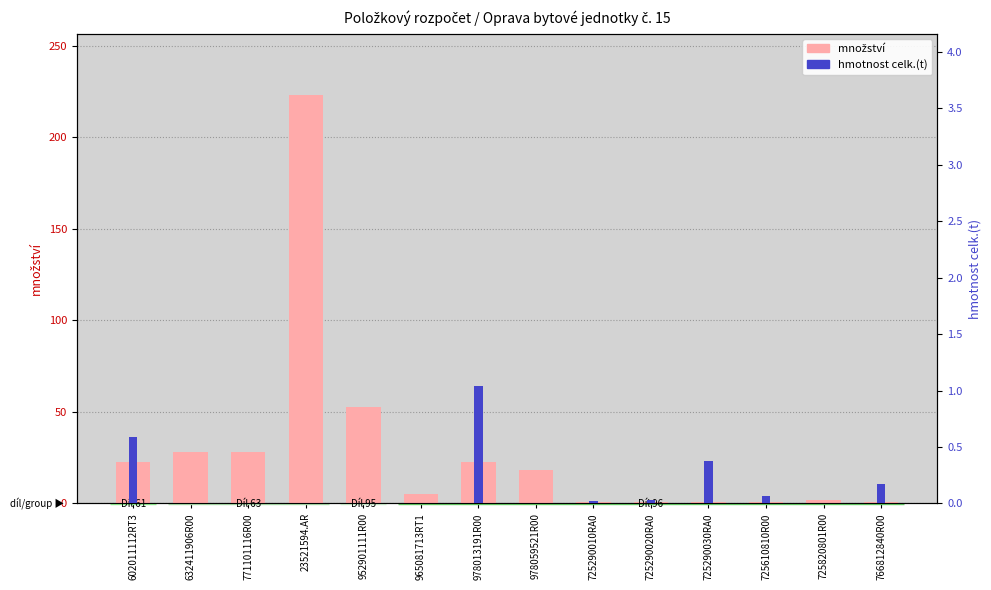

At which category is the sum across all series the highest?

23521594.AR